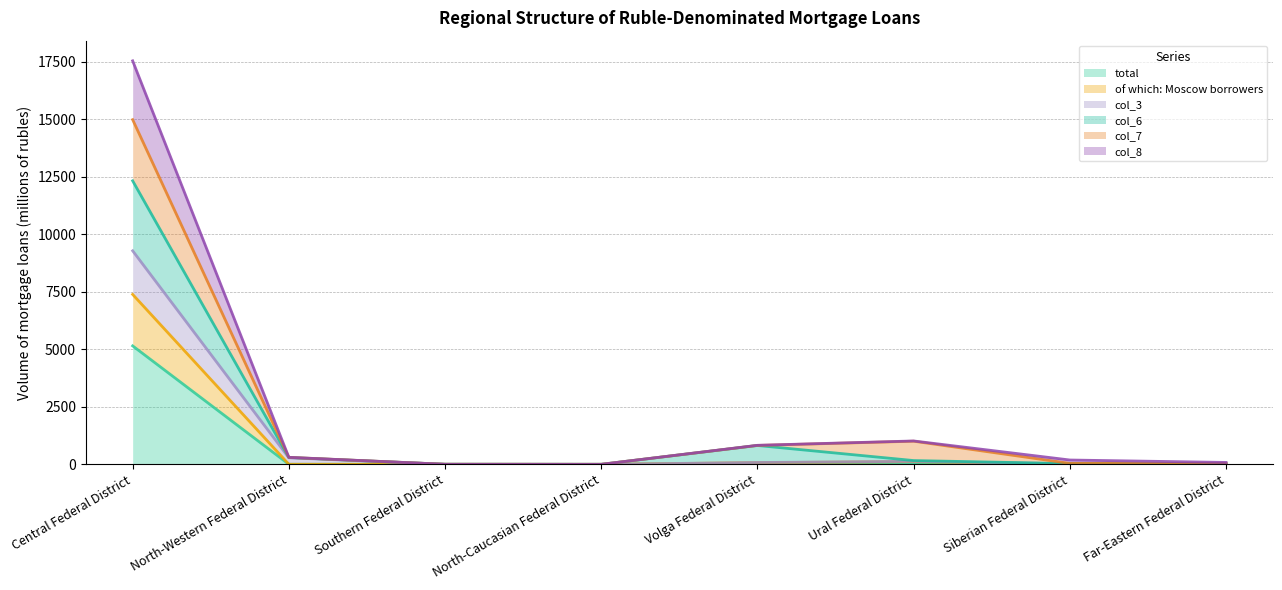

What is the maximum value for total?

5151